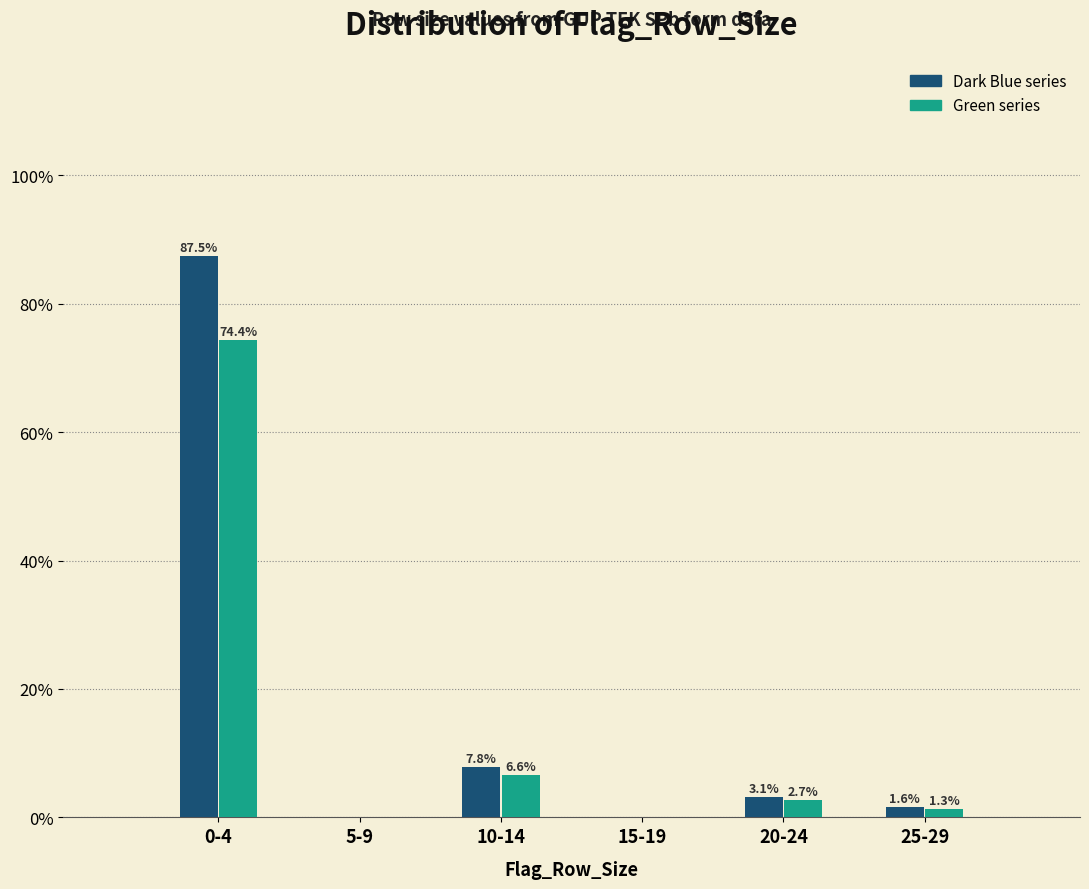

Reading left to right, list all the values displayed in this chart.

Dark Blue series: 0-4=87.5	5-9=0.0	10-14=7.8	15-19=0.0	20-24=3.1	25-29=1.6
Green series: 0-4=74.4	5-9=0.0	10-14=6.6	15-19=0.0	20-24=2.7	25-29=1.3